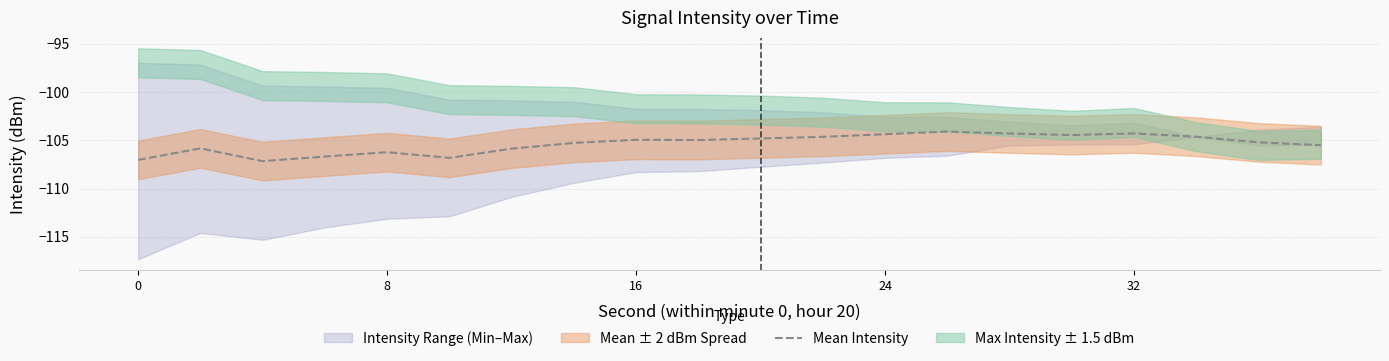

True or false: the data shows -177.5 at 8.

False